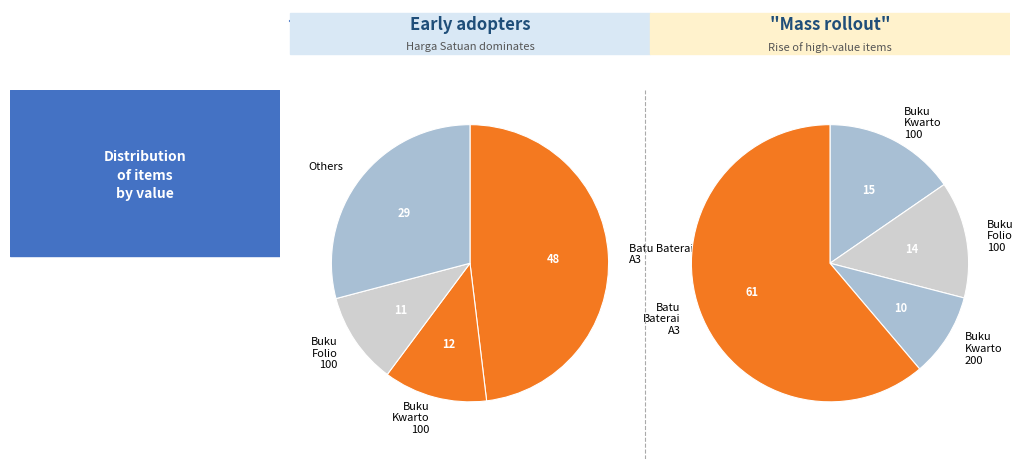

Which category has the biggest portion of the pie?

Batu Baterai A3